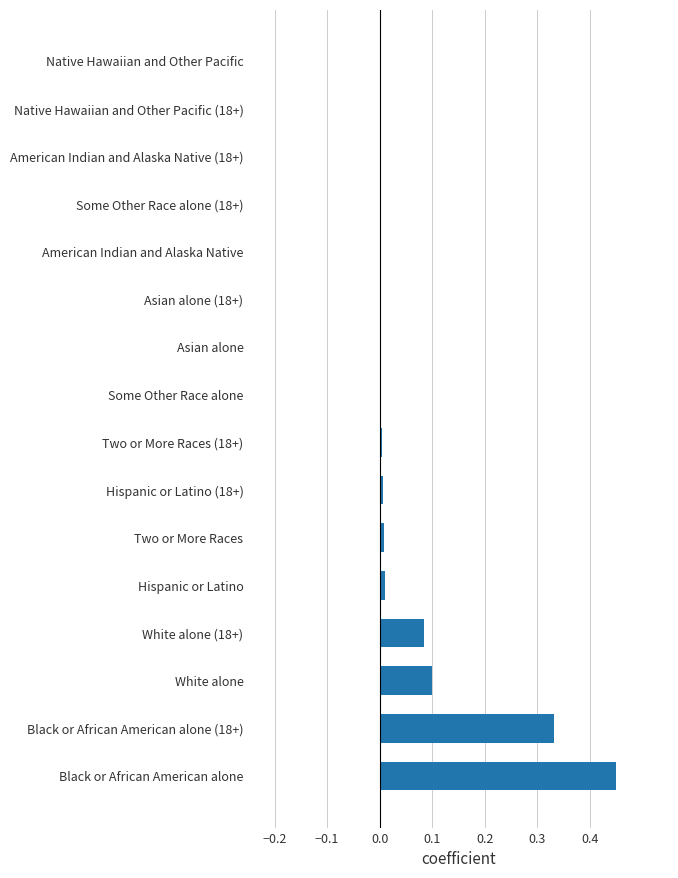

The chart shows a value of 0.0 at American Indian and Alaska Native (18+). True or false?

True